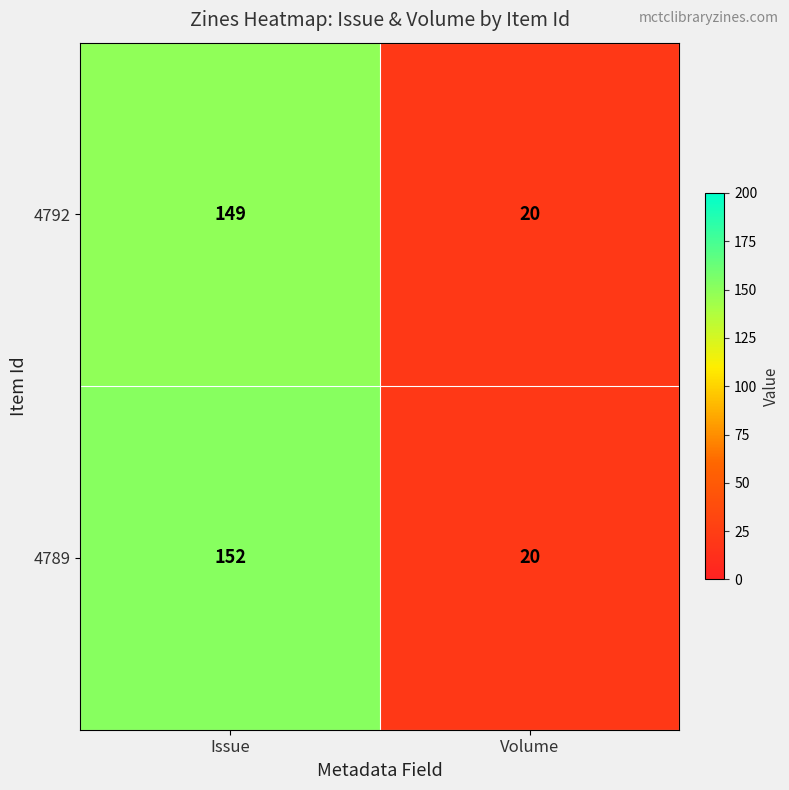

Which series has the largest range (max minus min)?

4789